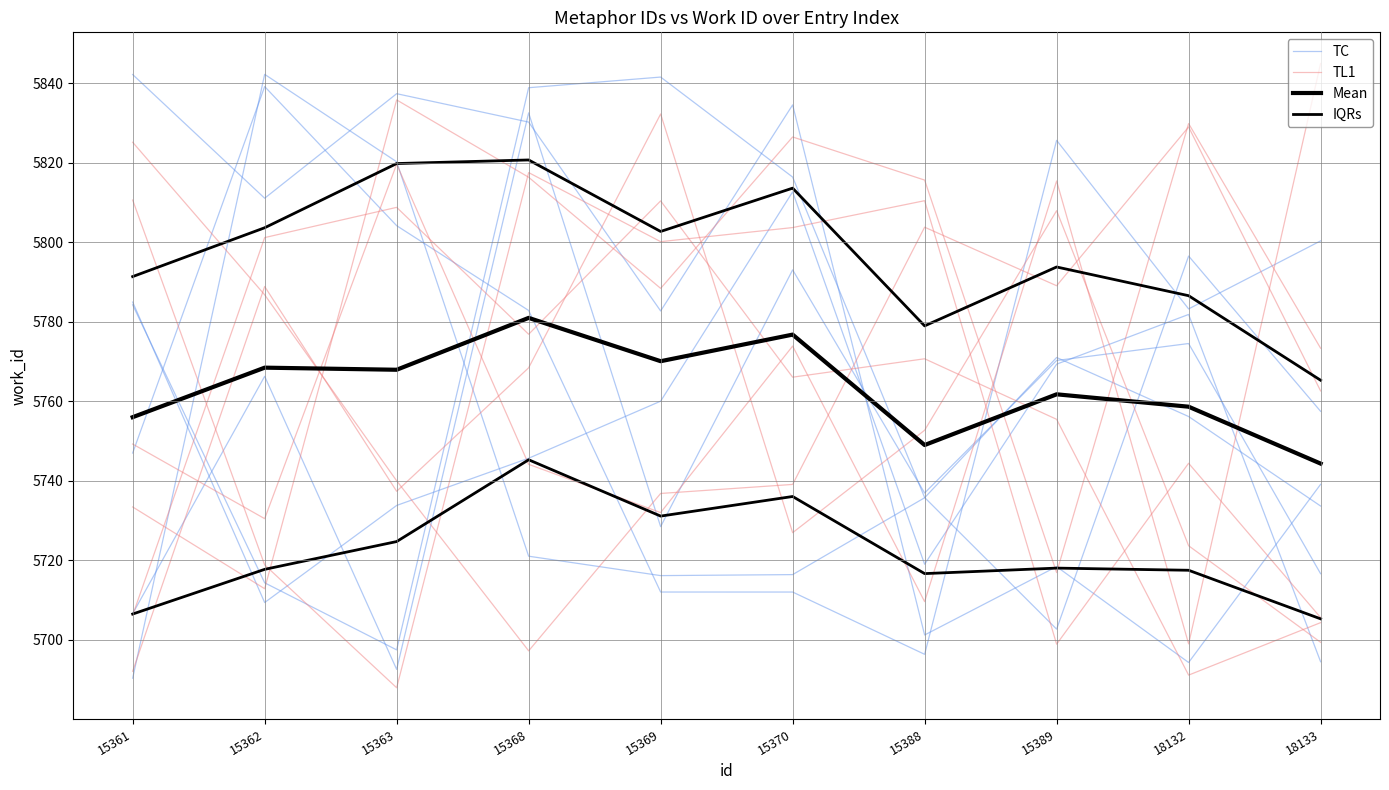

Reading left to right, list all the values displayed in this chart.

TC: 15361=5746.9	15362=5839.1	15363=5804.1	15368=5782.8	15369=5712.0	15370=5712.0	15388=5696.3	15389=5825.6	18132=5783.2	18133=5800.3
TL1: 15361=5749.2	15362=5730.4	15363=5819.6	15368=5744.1	15369=5731.9	15370=5773.8	15388=5709.5	15389=5815.4	18132=5698.9	18133=5844.9
Mean: 15361=5755.9	15362=5768.4	15363=5767.9	15368=5780.9	15369=5770.0	15370=5776.7	15388=5748.9	15389=5761.7	18132=5758.6	18133=5744.3
IQRs: 15361=5706.4	15362=5717.7	15363=5724.7	15368=5745.2	15369=5731.1	15370=5736.0	15388=5716.6	15389=5718.0	18132=5717.4	18133=5705.2